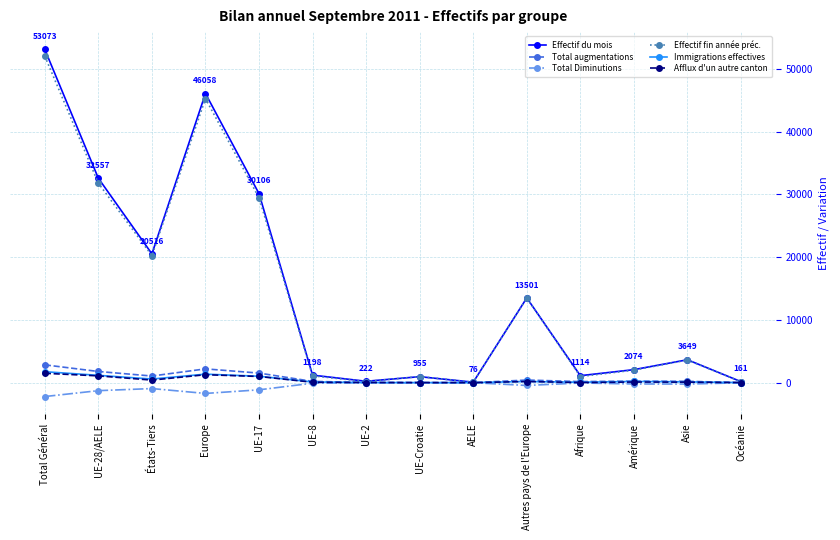

True or false: Effectif fin année préc. has a value of 975 at UE-Croatie.

True